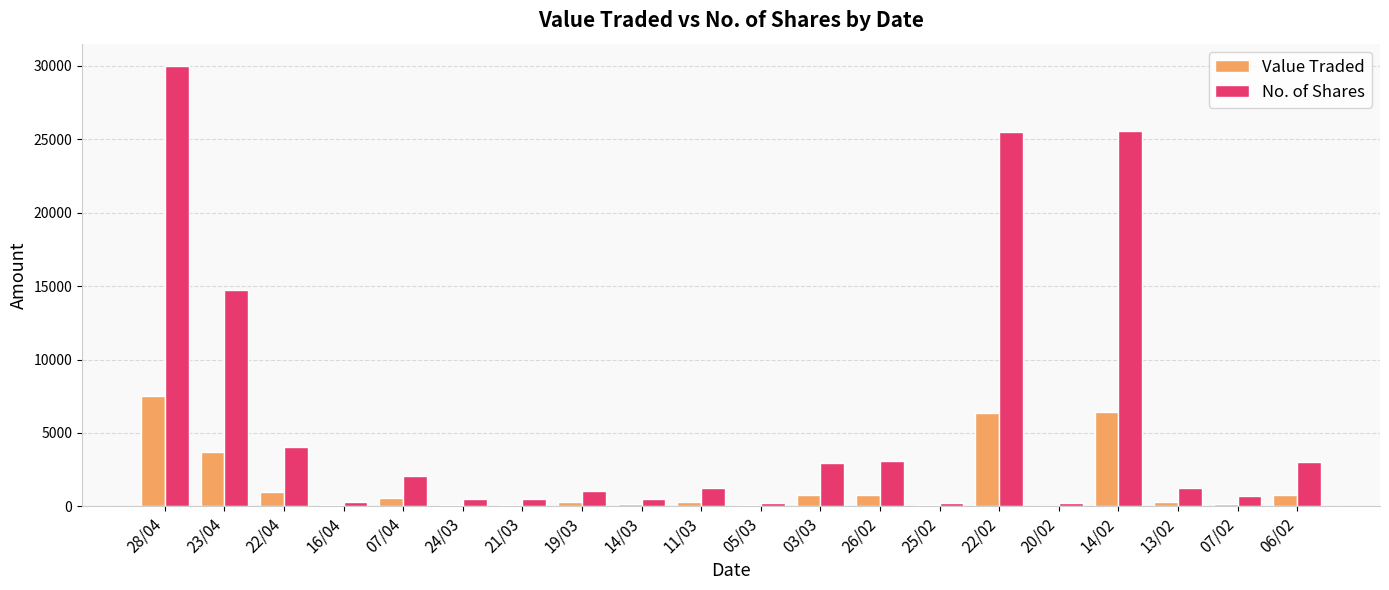

At which label is No. of Shares closest to 15100?

23/04